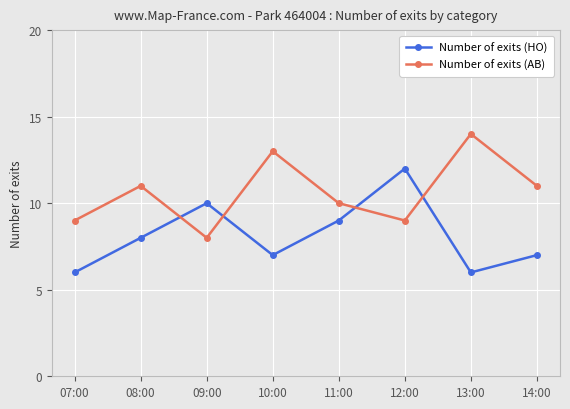

At which label is Number of exits (HO) closest to 9?

11:00